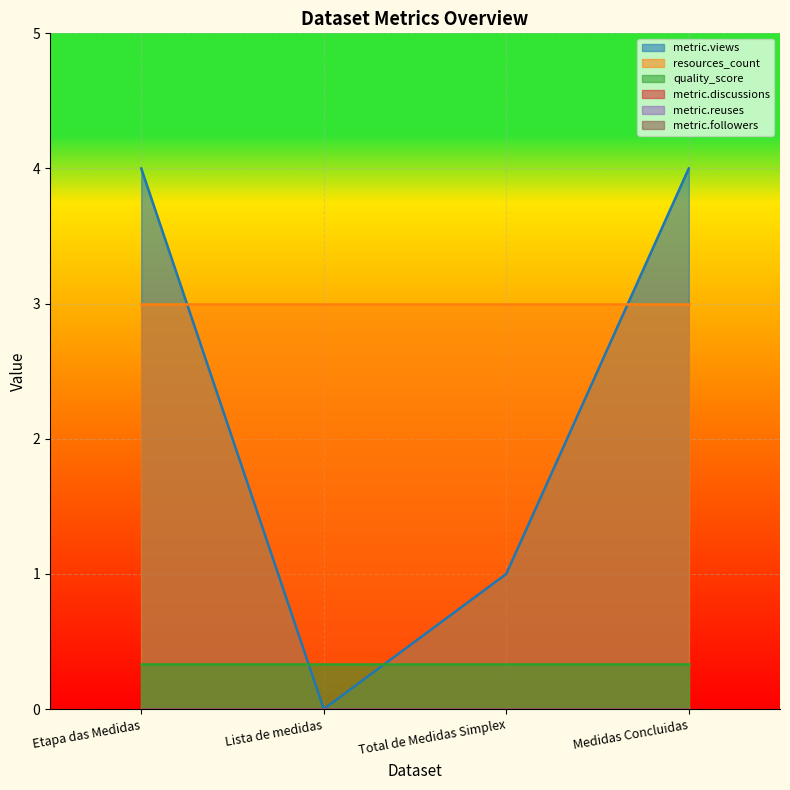

Reading left to right, list all the values displayed in this chart.

metric.views: 4.0	0.0	1.0	4.0
resources_count: 3.0	3.0	3.0	3.0
quality_score: 0.3	0.3	0.3	0.3
metric.discussions: 0.0	0.0	0.0	0.0
metric.reuses: 0.0	0.0	0.0	0.0
metric.followers: 0.0	0.0	0.0	0.0